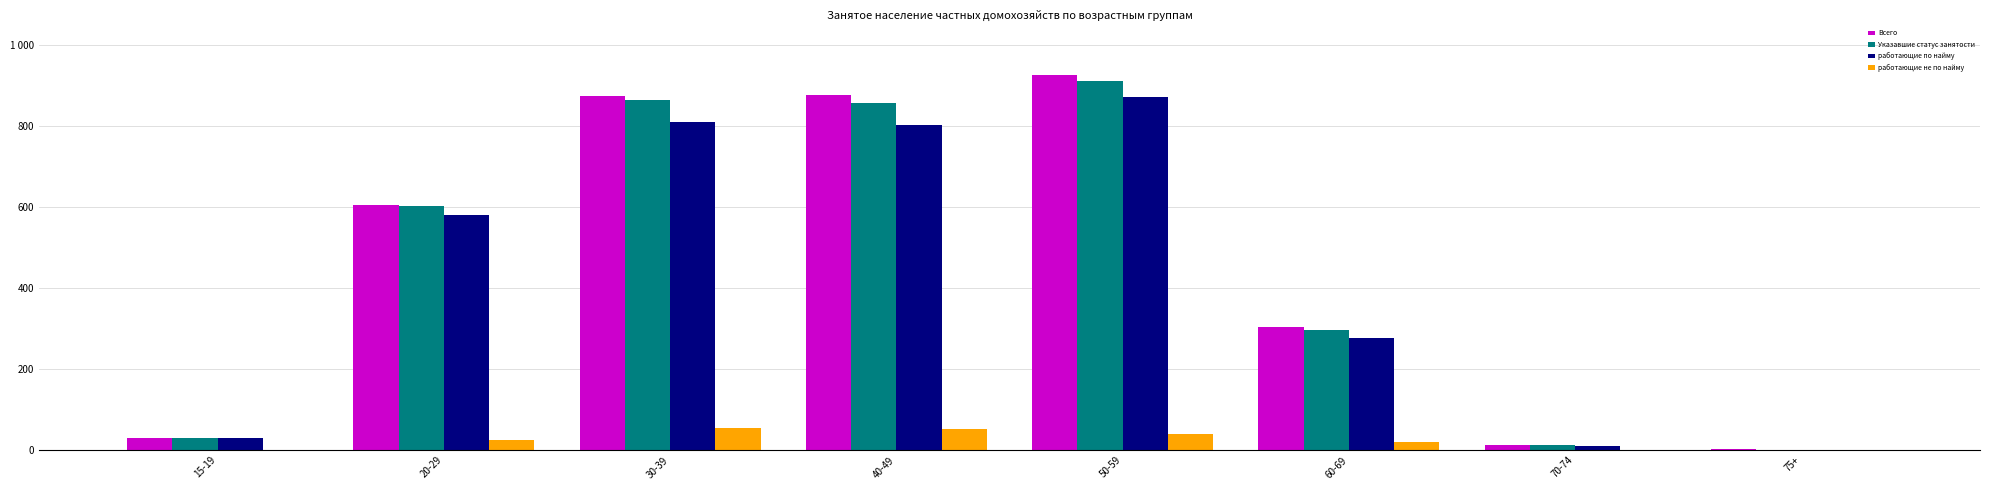

Rank the series at 70-74 from lowest to highest value.

работающие не по найму, работающие по найму, Всего, Указавшие статус занятости